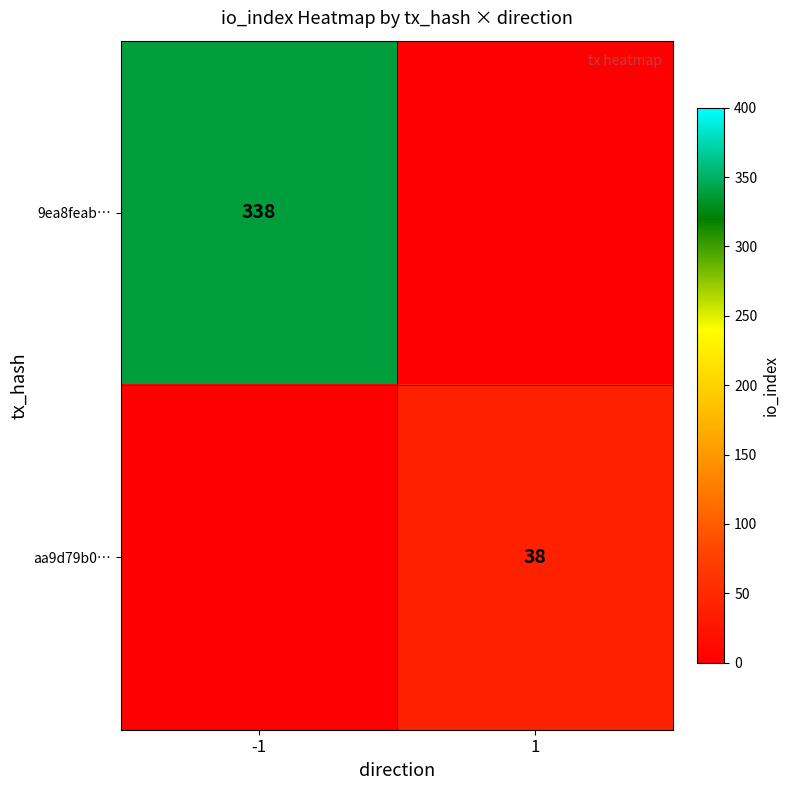

Is the value of aa9d79b0… at 1 greater than the value of 9ea8feab… at -1?

No